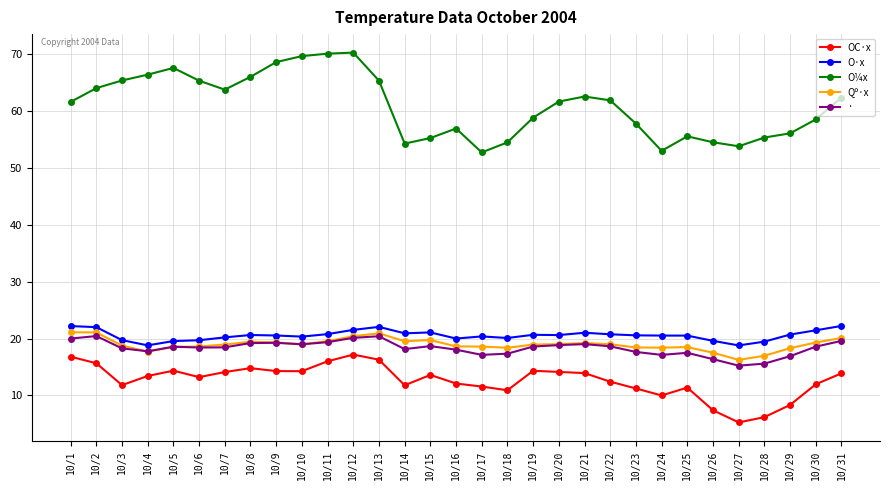

Rank the series at 10/1 from lowest to highest value.

OC·x, ·, Qº·x, O·x, O¼x